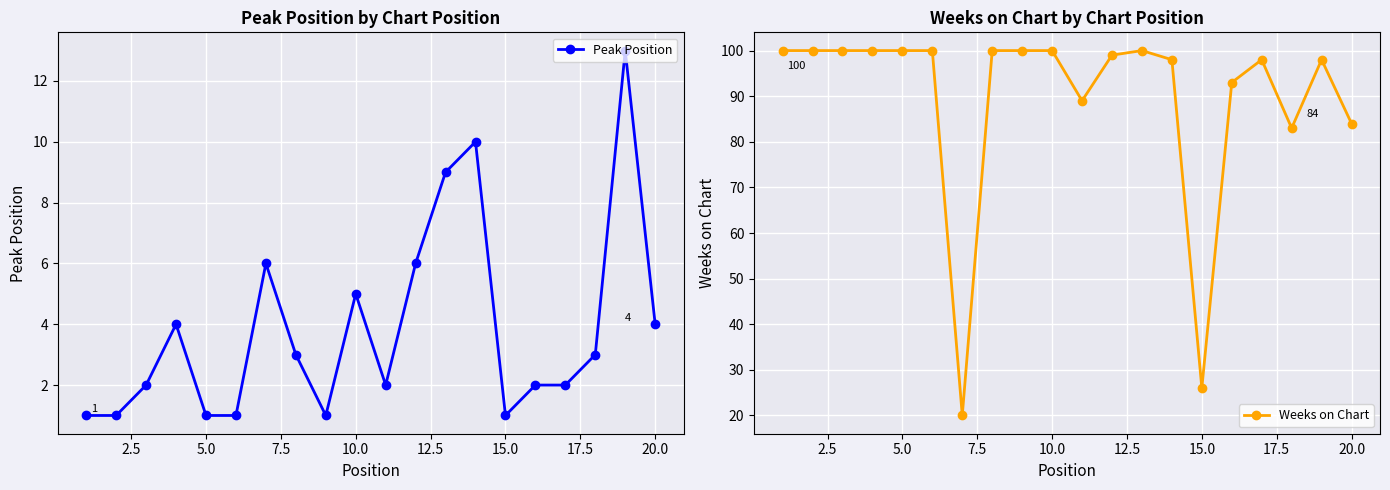

How many values in the Weeks on Chart series are below 100?

10